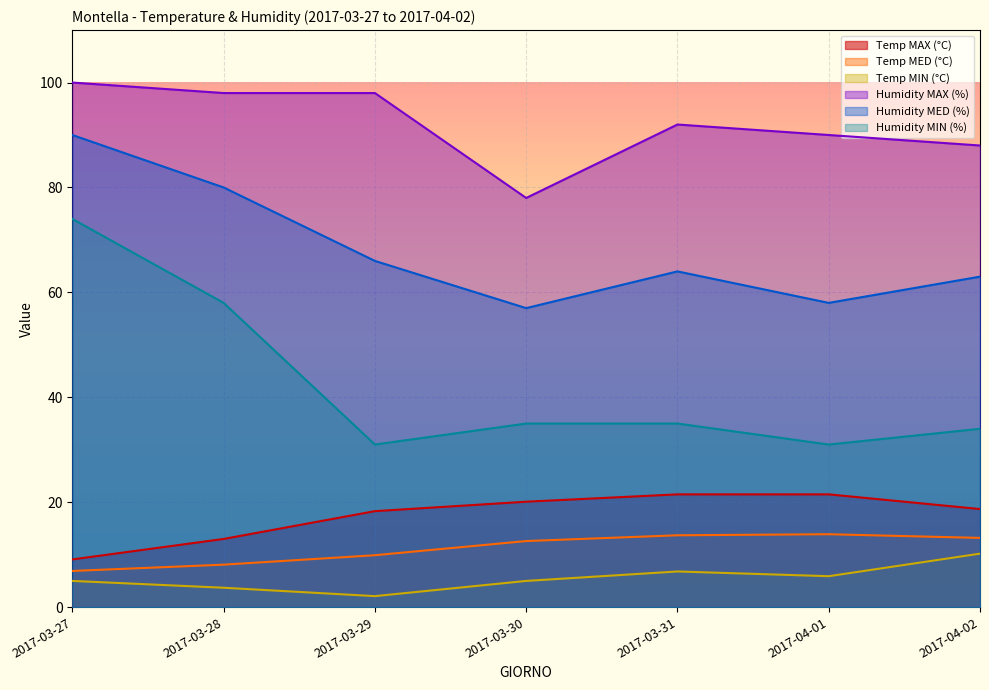

True or false: Humidity MED (%) has a value of 63.0 at 2017-04-02.

True